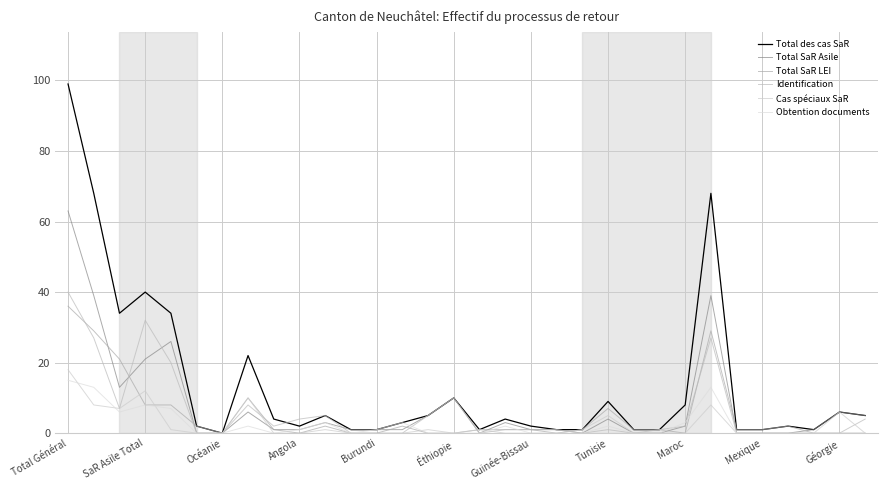

Which series has the largest total across all categories?

Total des cas SaR